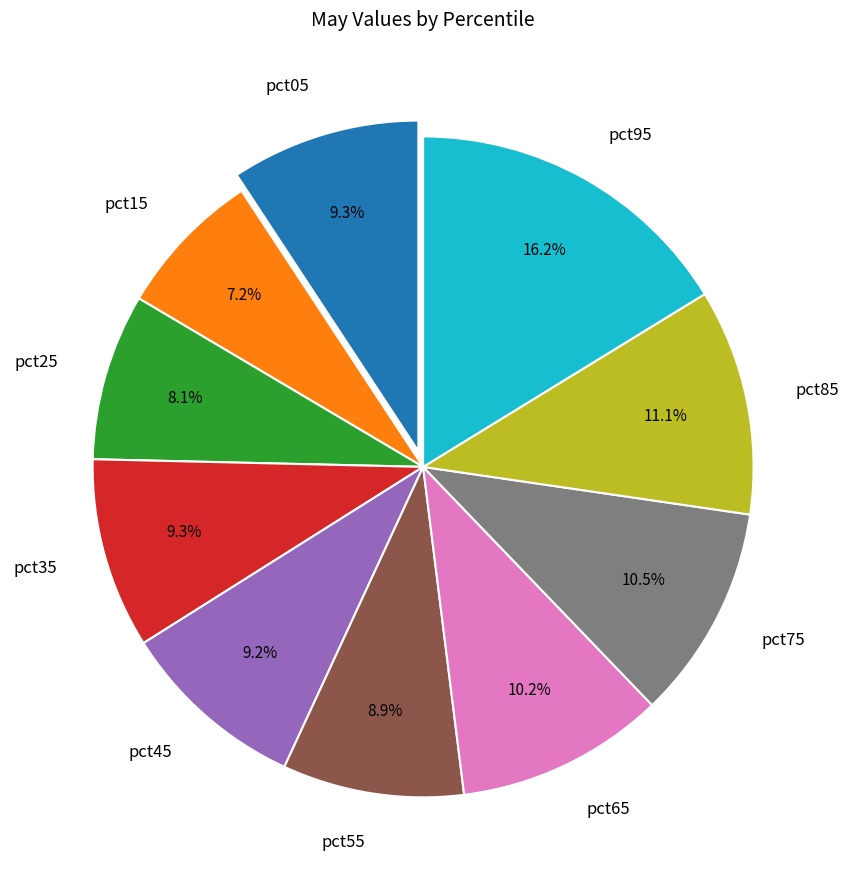

Is it true that pct15 is 13% of the pie?

False